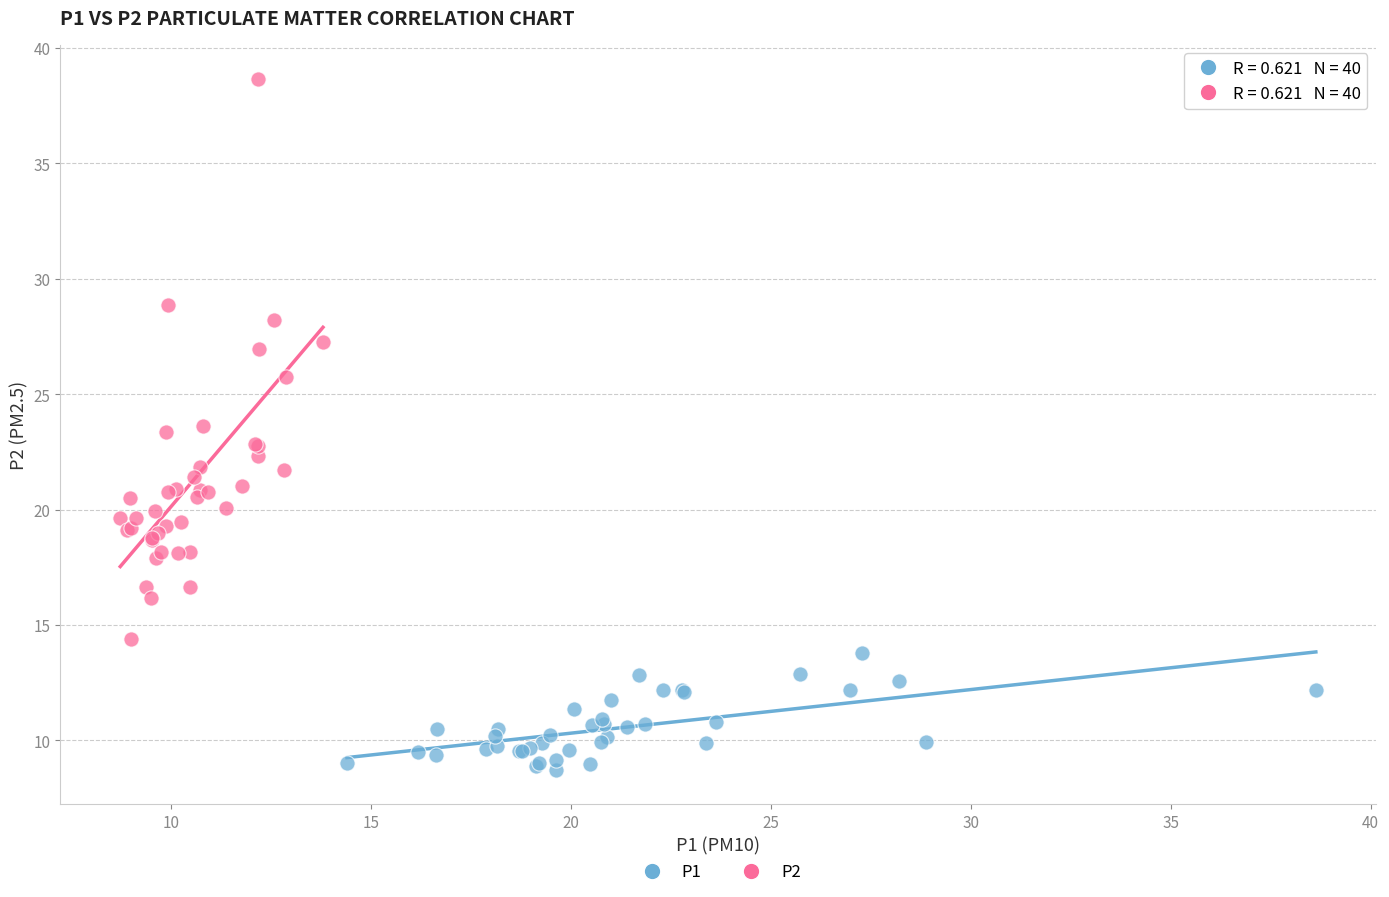

Which series contains the highest Y value?

P2